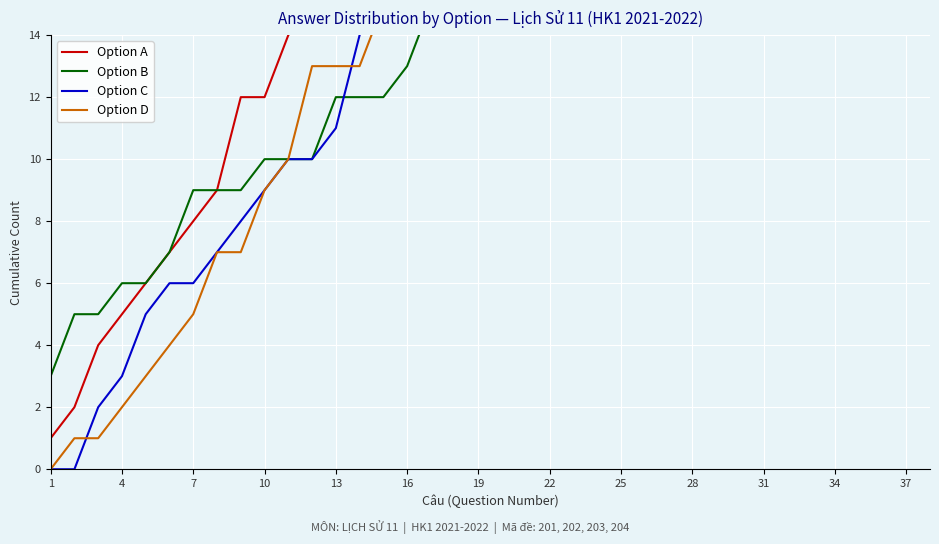

True or false: Option C and Option A cross at least once.

False